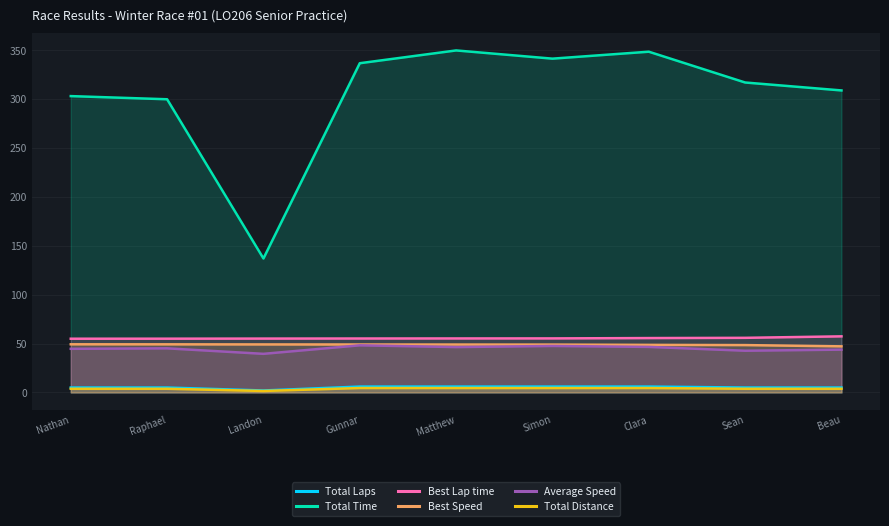

Reading left to right, list all the values displayed in this chart.

Total Laps: Nathan=5.0	Raphael=5.0	Landon=2.0	Gunnar=6.0	Matthew=6.0	Simon=6.0	Clara=6.0	Sean=5.0	Beau=5.0
Total Time: Nathan=302.8	Raphael=299.6	Landon=136.9	Gunnar=336.4	Matthew=349.5	Simon=341.1	Clara=348.2	Sean=316.7	Beau=308.6
Best Lap time: Nathan=54.9	Raphael=54.9	Landon=55.0	Gunnar=55.1	Matthew=55.2	Simon=55.2	Clara=55.6	Sean=55.8	Beau=57.3
Best Speed: Nathan=49.2	Raphael=49.2	Landon=49.1	Gunnar=49.0	Matthew=48.9	Simon=48.9	Clara=48.6	Sean=48.4	Beau=47.1
Average Speed: Nathan=44.6	Raphael=45.1	Landon=39.4	Gunnar=48.2	Matthew=46.4	Simon=47.5	Clara=46.5	Sean=42.6	Beau=43.7
Total Distance: Nathan=3.8	Raphael=3.8	Landon=1.5	Gunnar=4.5	Matthew=4.5	Simon=4.5	Clara=4.5	Sean=3.8	Beau=3.8